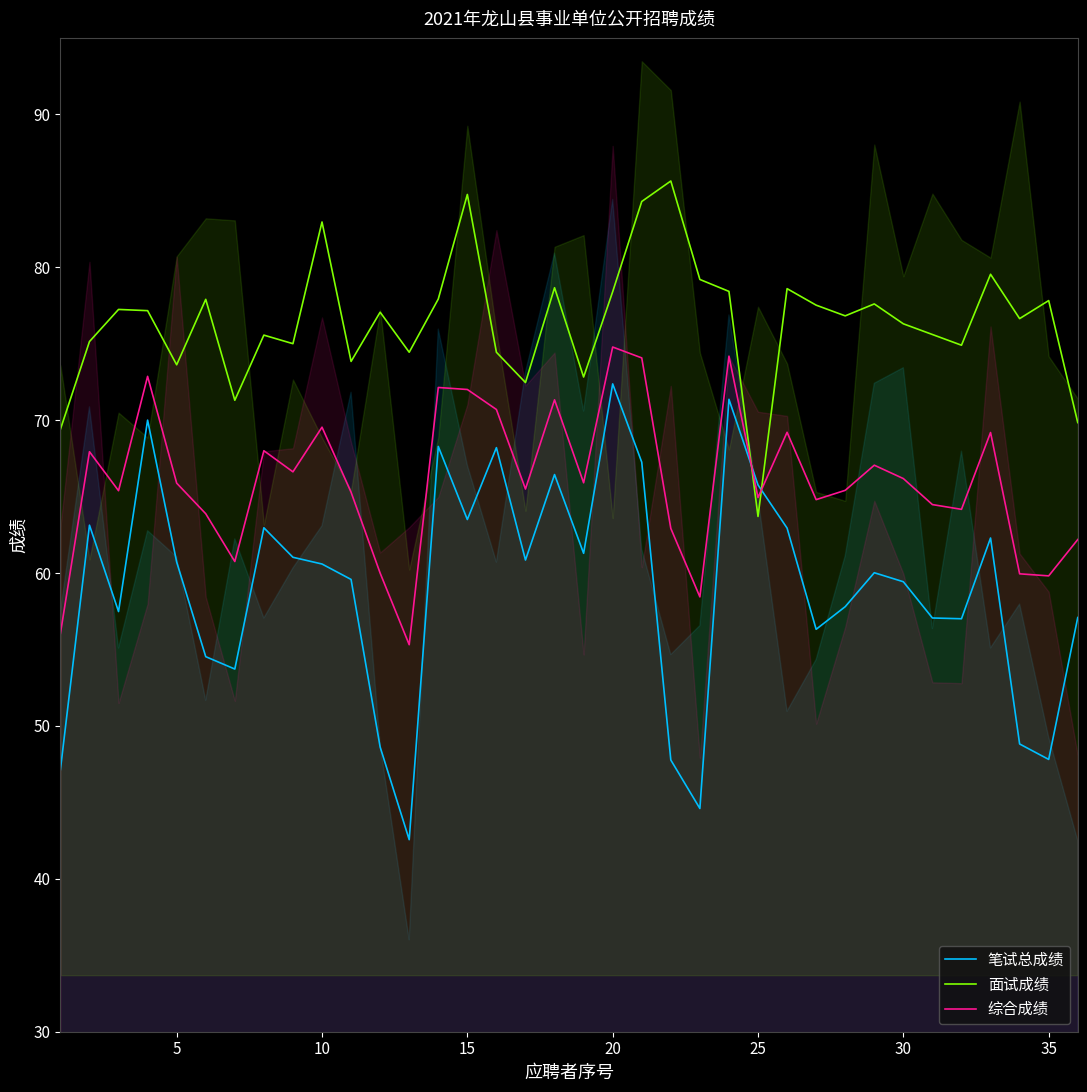

What are all the series names shown in the legend?

笔试总成绩, 面试成绩, 综合成绩